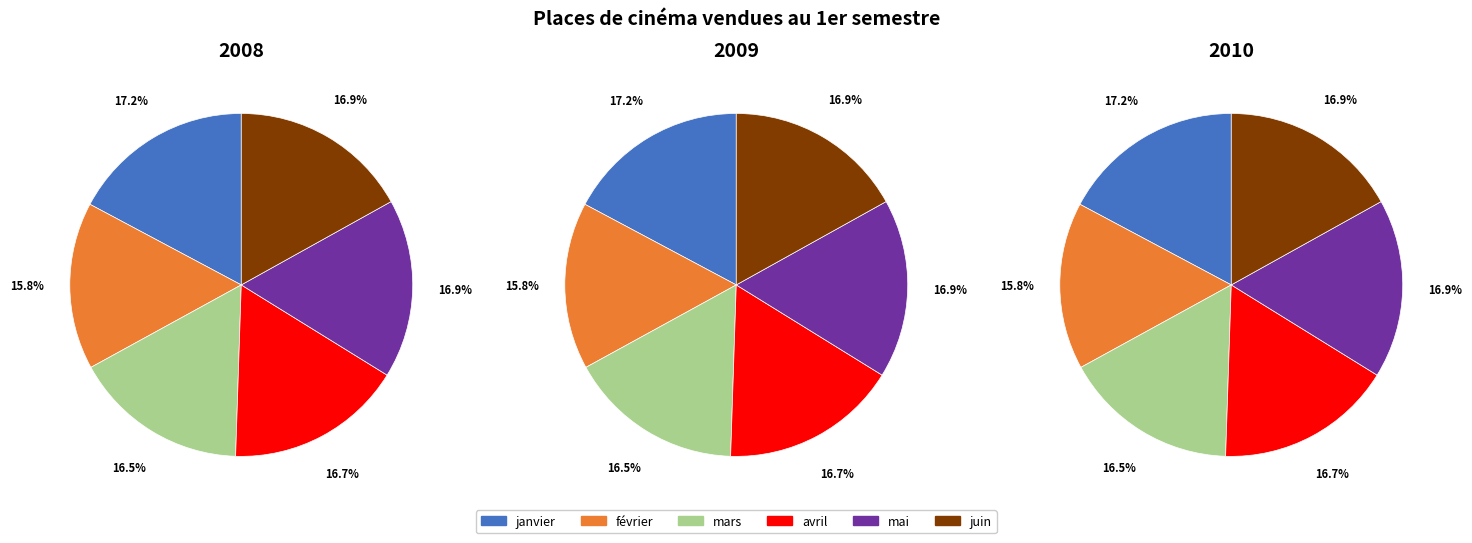

Is it true that mai is 25% of the pie?

False